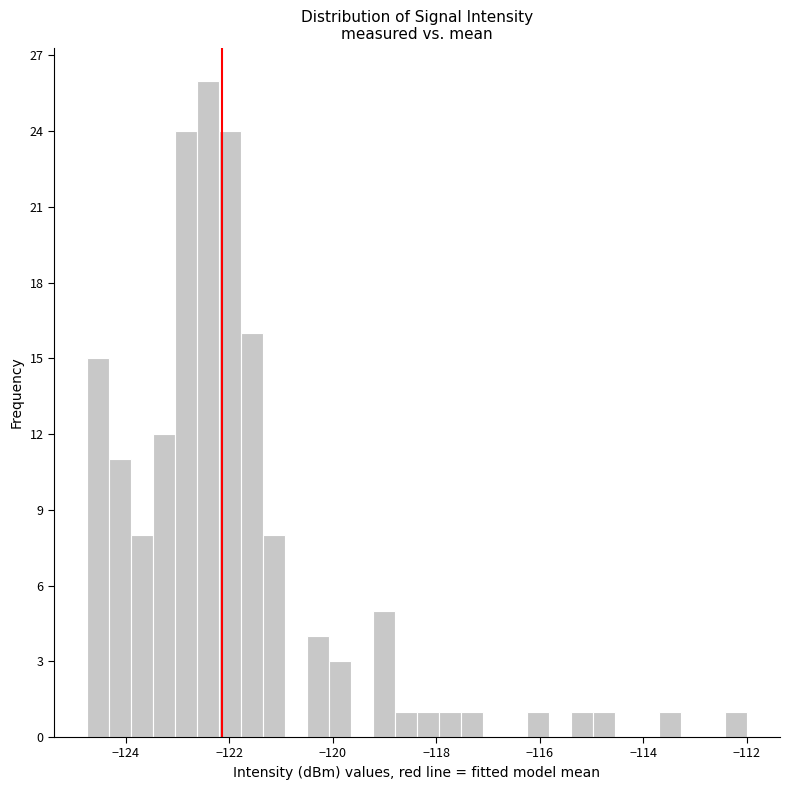

Around what value on the x-axis is the tallest bar? Give the approximate position of its centre, as read against the axis.

-122.4